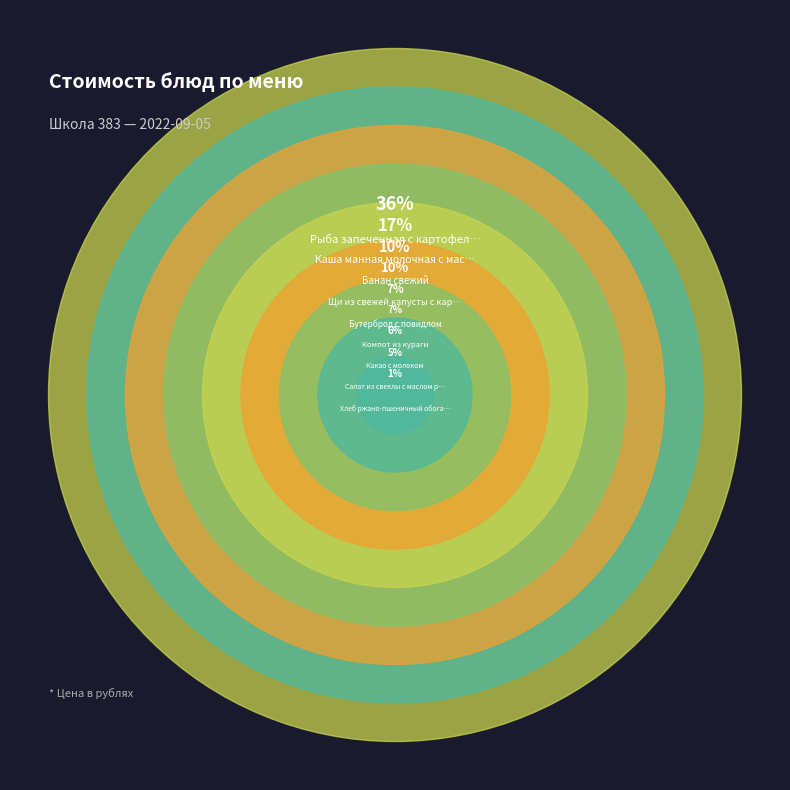

To the nearest percent, what is the difference between the Каша манная молочная с маслом сливочным and Салат из свеклы с маслом растительным slice percentages?

12%